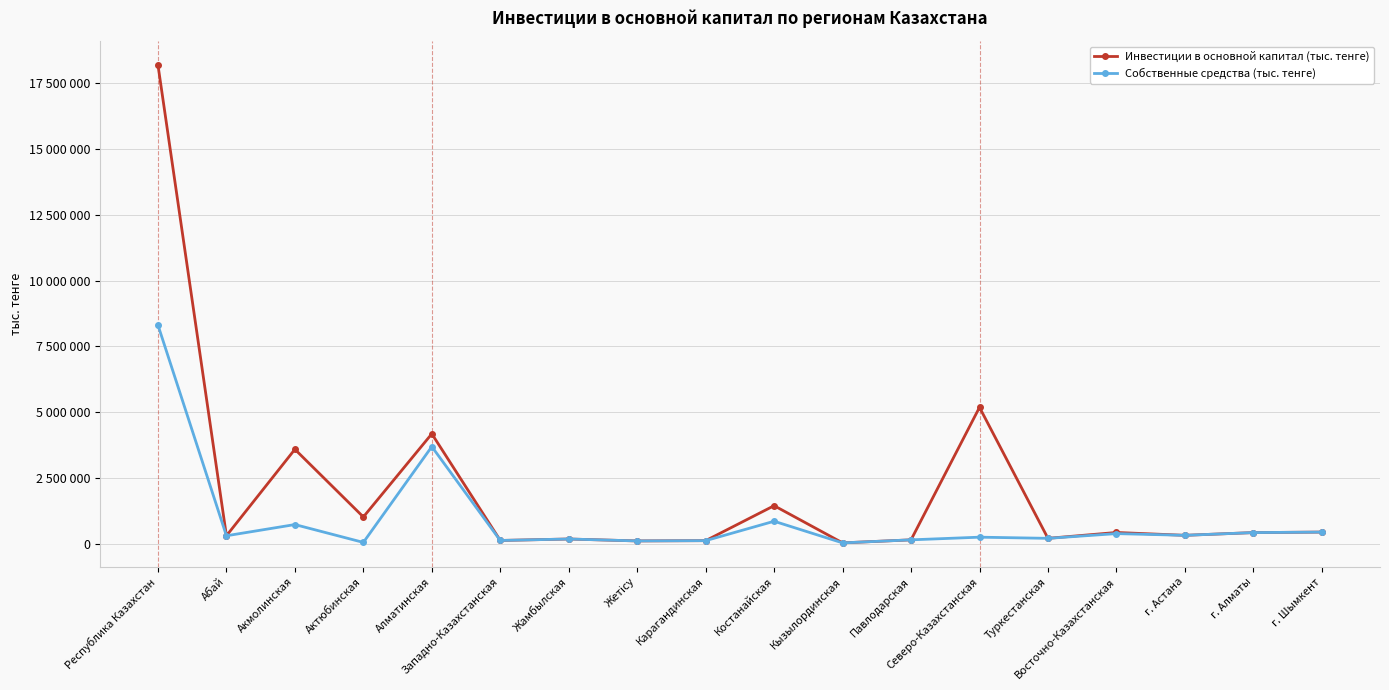

What is the average value of the Инвестиции в основной капитал (тыс. тенге) series?

2020782